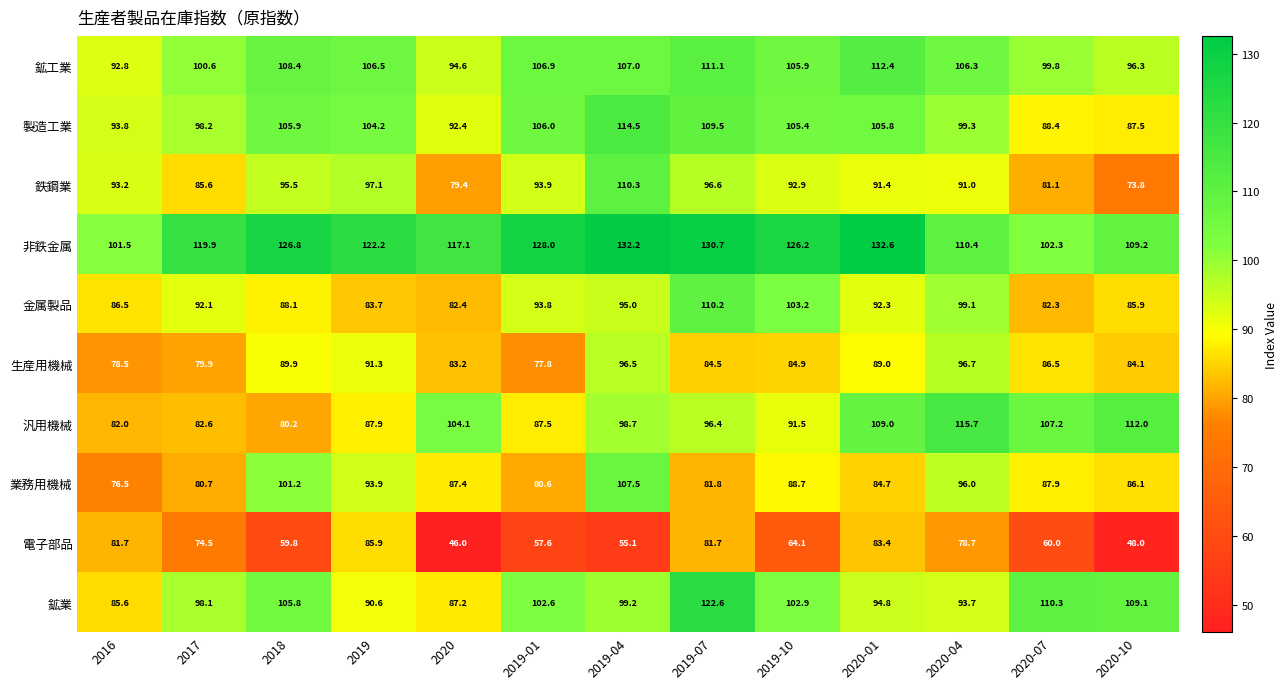

Between 2017 and 2020-10, which series saw the biggest shift?

汎用機械